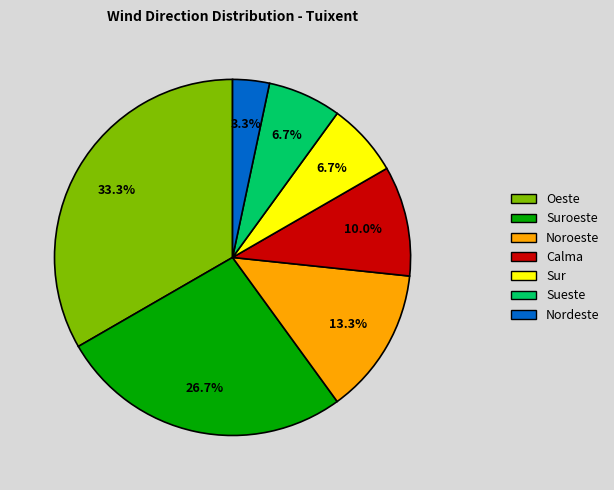

Does any single category account for the majority?

No